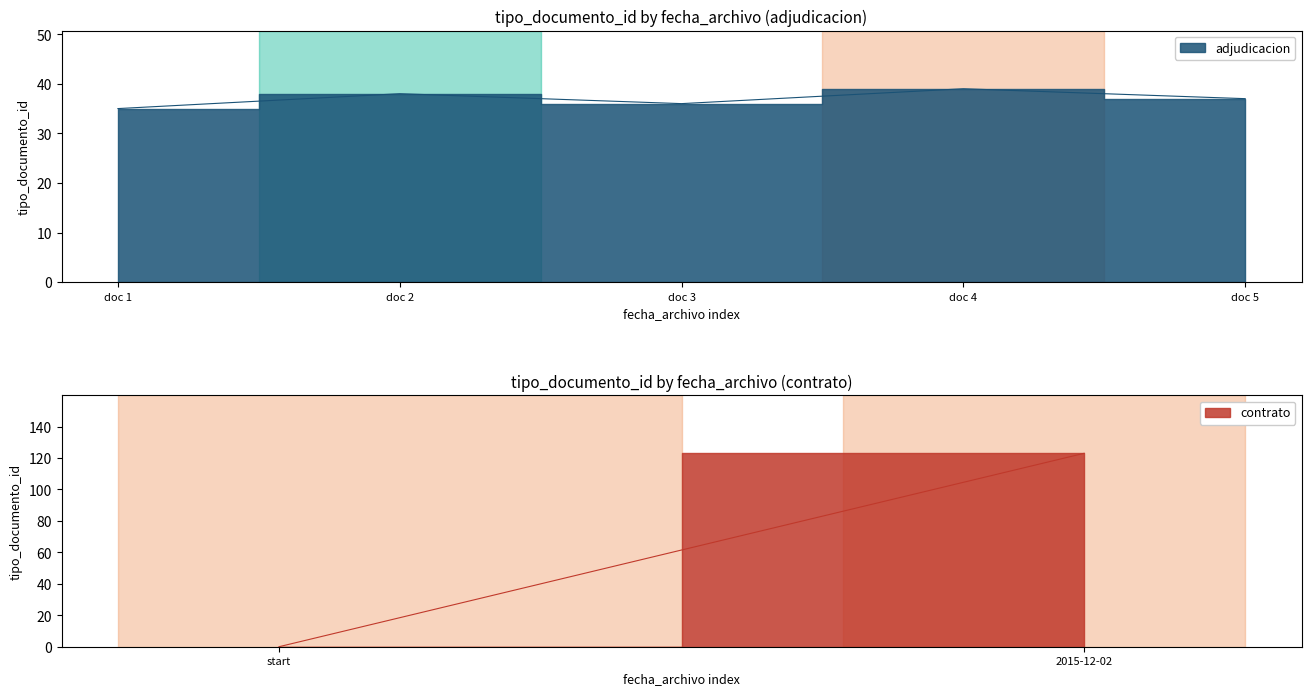

What is the ratio of the value at doc 1 to the value at doc 3?

1.0